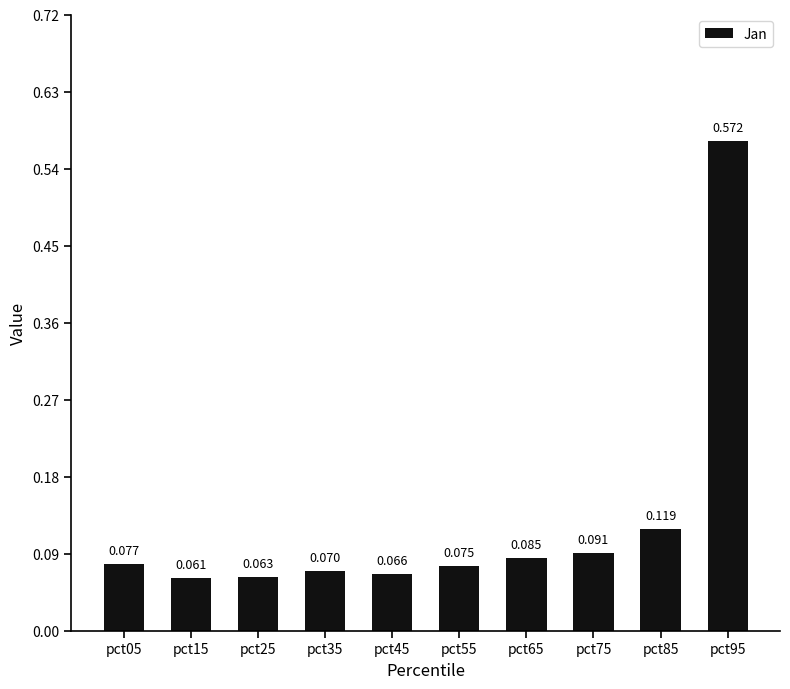

At which category does the chart reach its peak across all series?

pct95